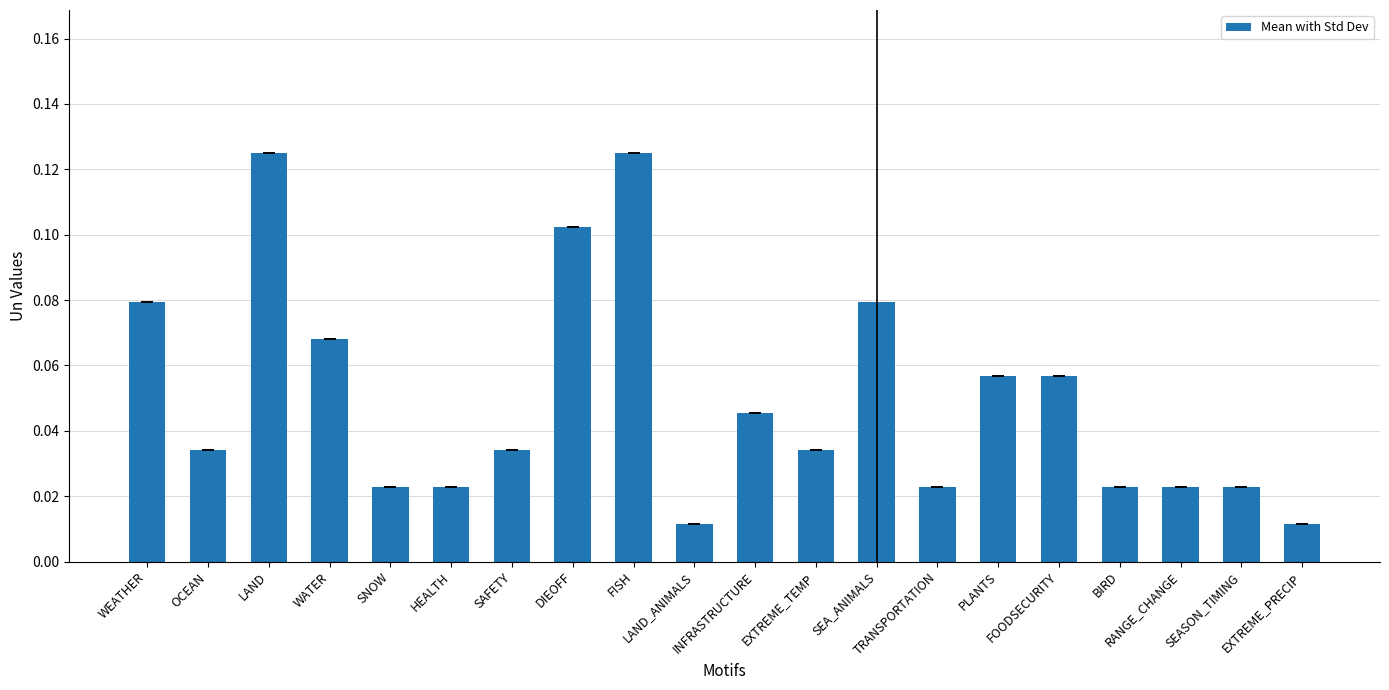

Does the chart contain any negative values?

No